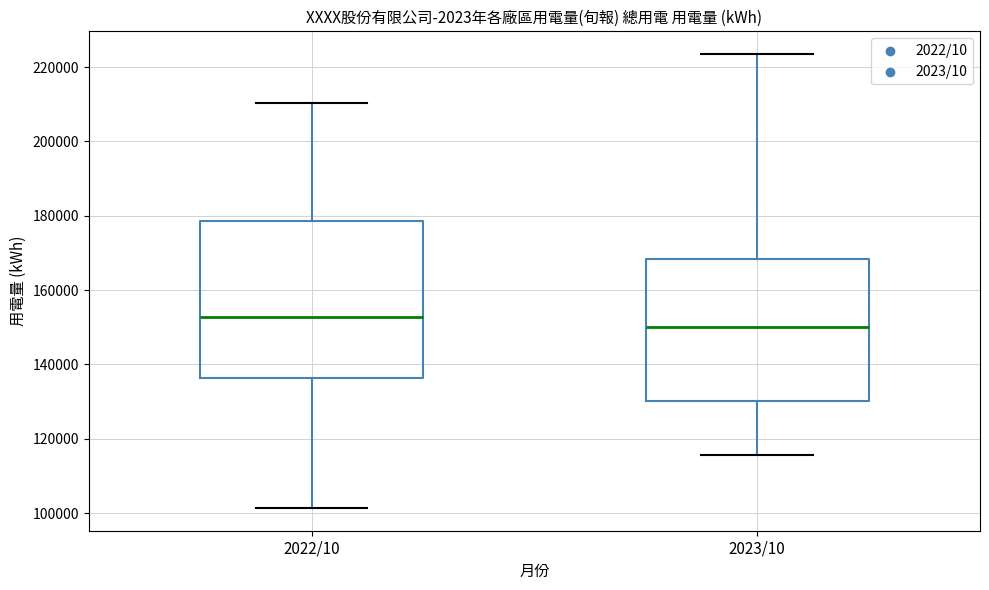

Which box's median line is the lowest?

2023/10